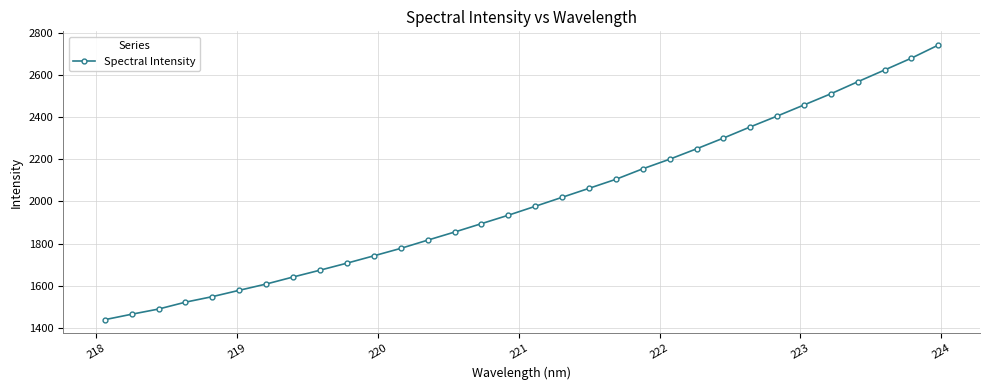

What is the greatest value displayed?

2743.2